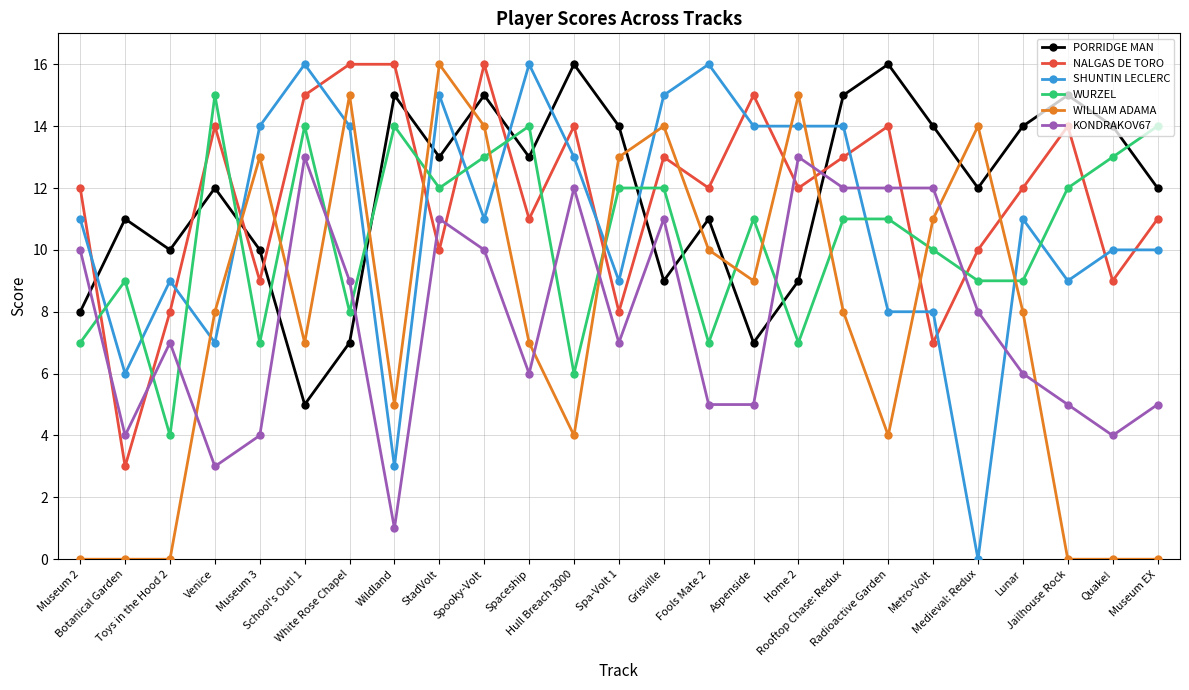

Does the chart have visible grid lines?

Yes